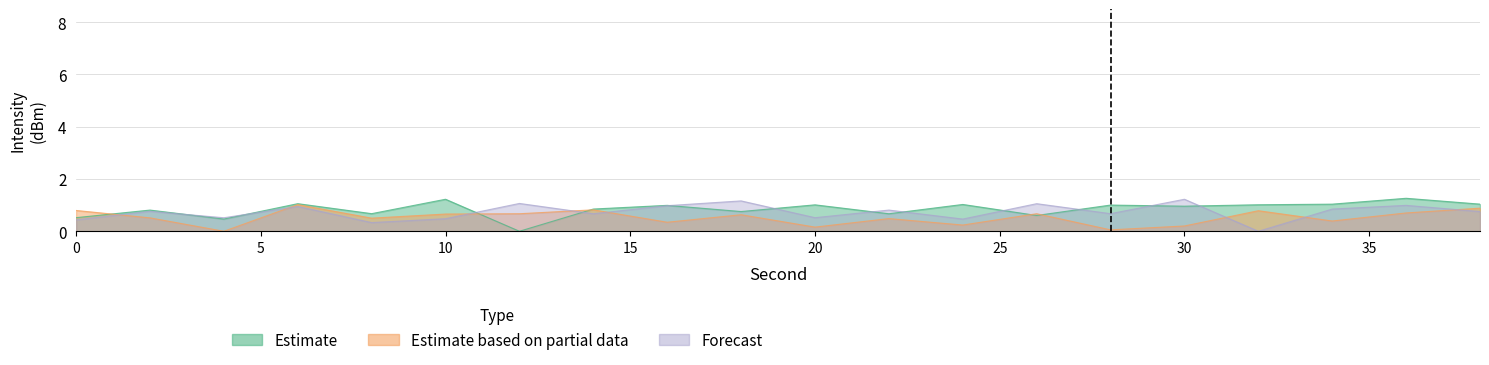

Rank the series at 4 from lowest to highest value.

Estimate based on partial data, Estimate, Forecast